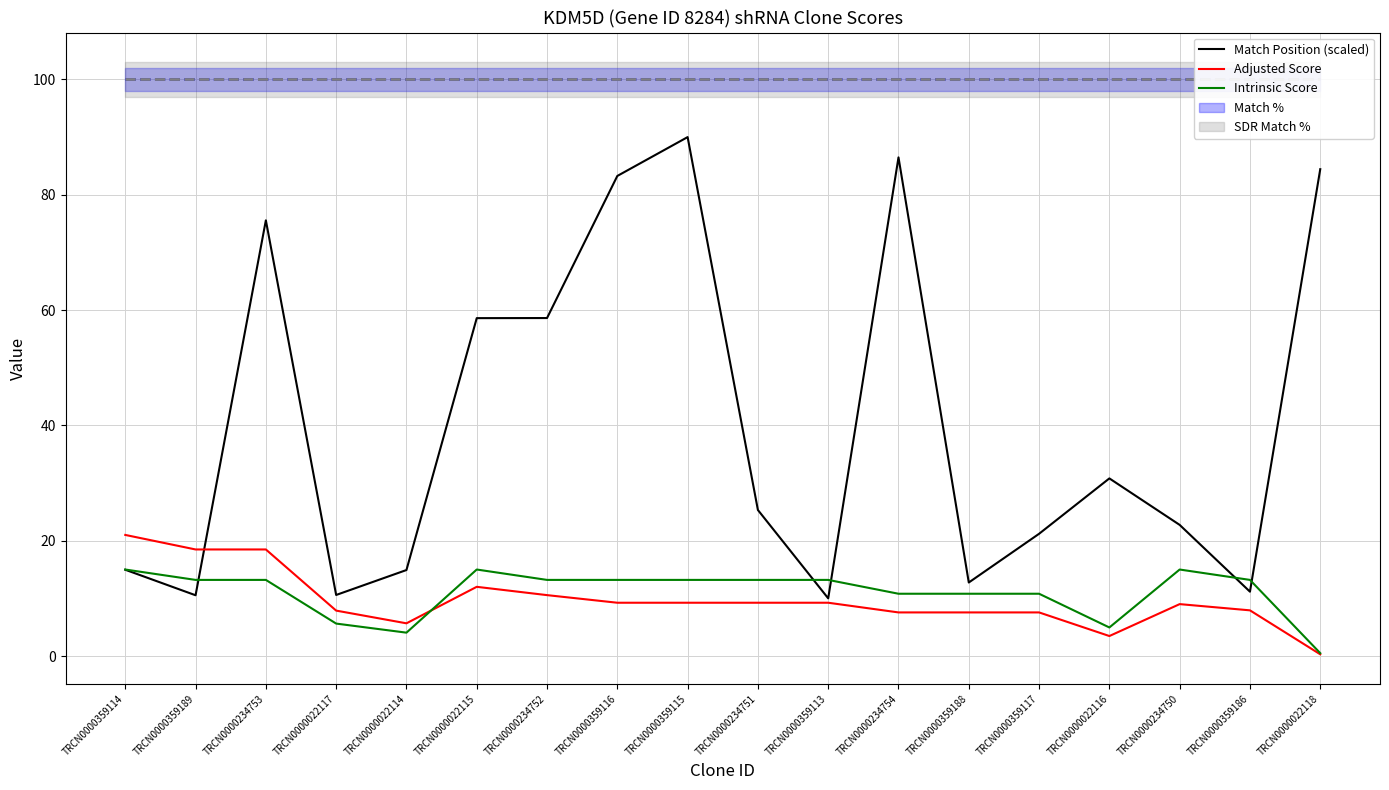

At which label does Match Position (scaled) reach its peak?

TRCN0000359115